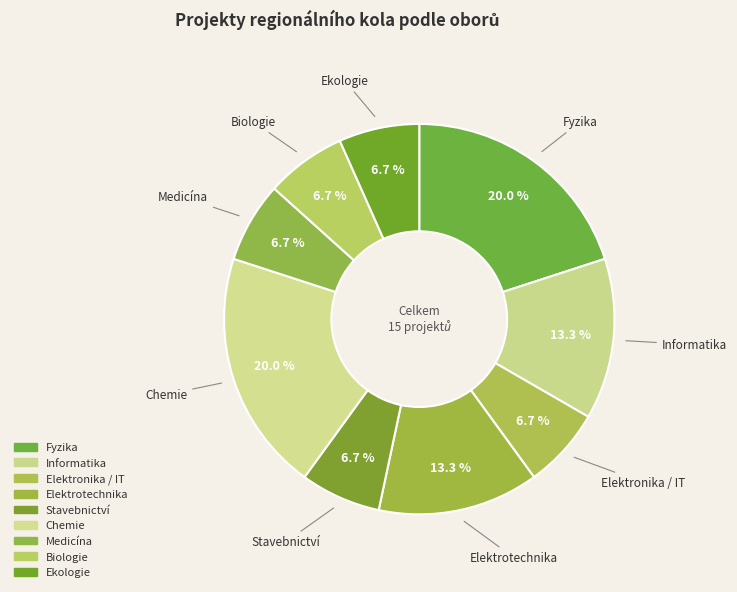

Approximately how many times larger is the value at Fyzika compared to Medicína?

3.0